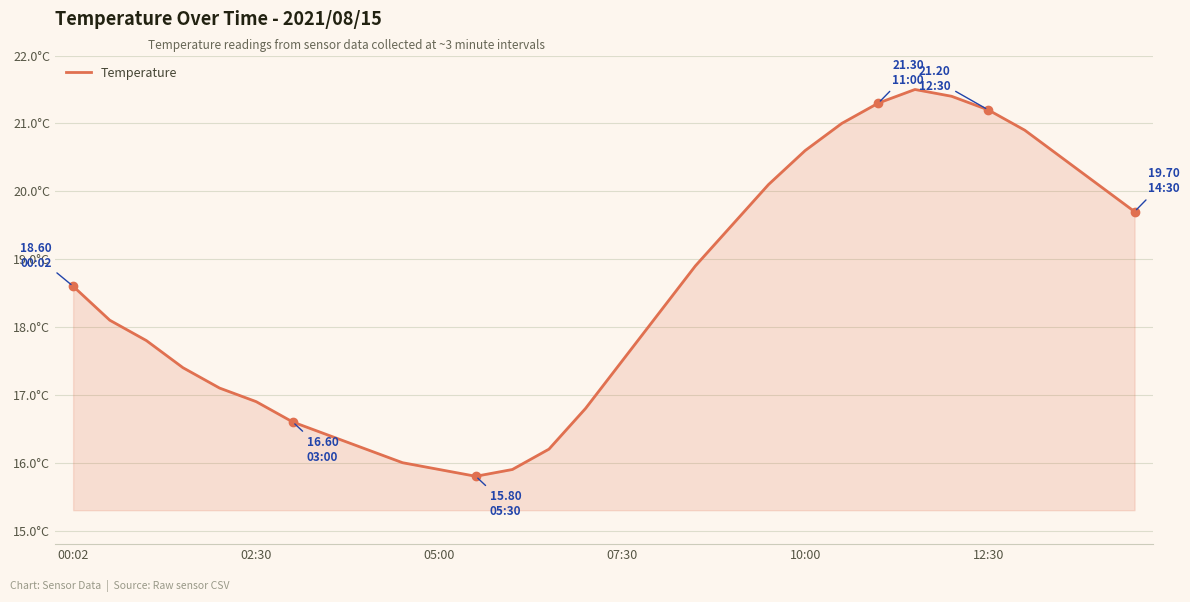

How many interior local peaks (higher than both neighbors) does the data have?

1